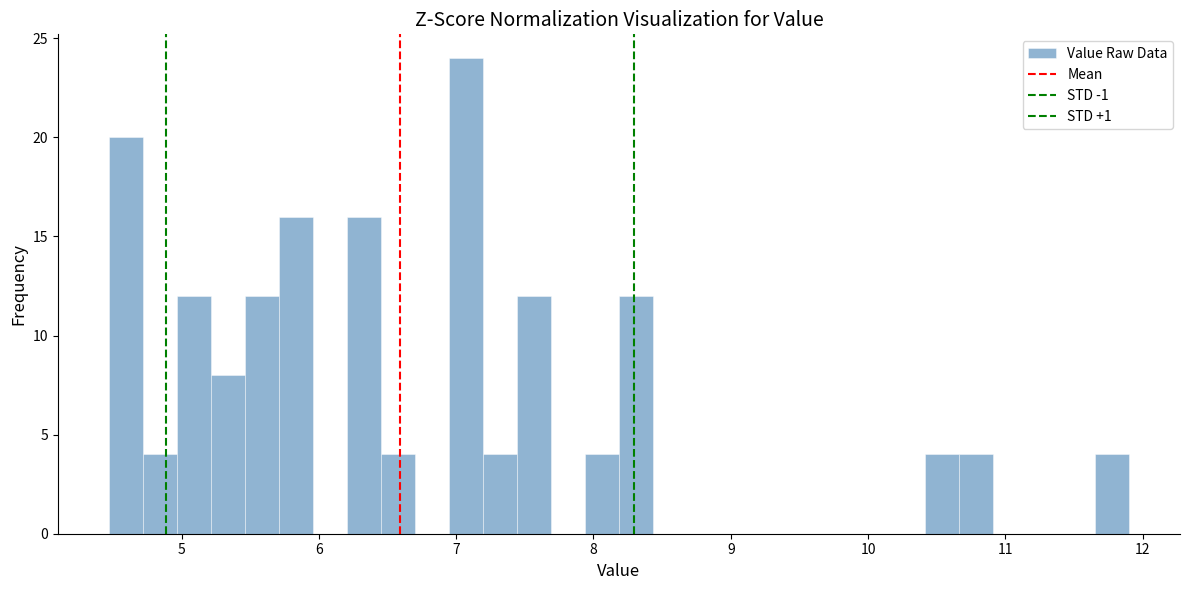

Read against the x-axis, roughly where is the centre of the tallest bar?

7.1